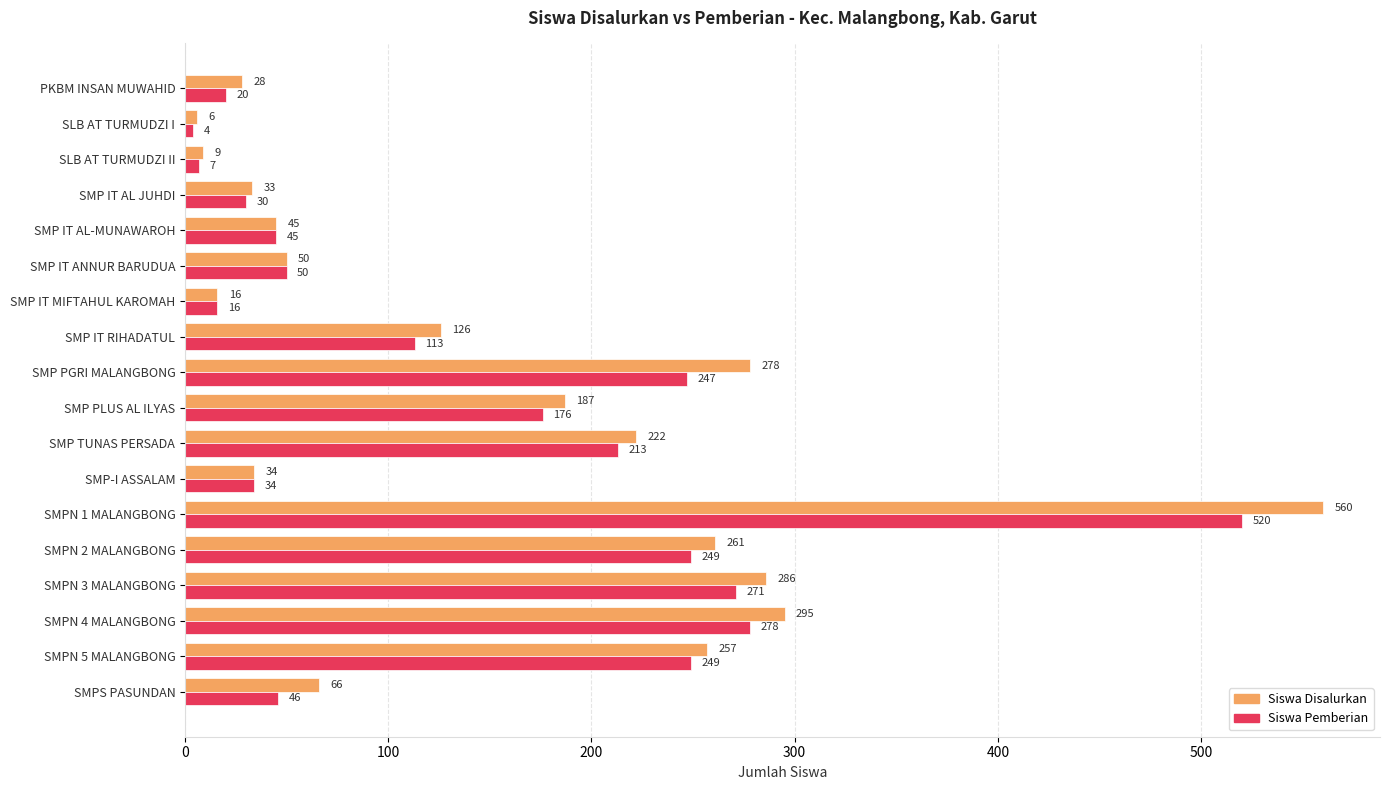

Count the number of data series in this chart.

2